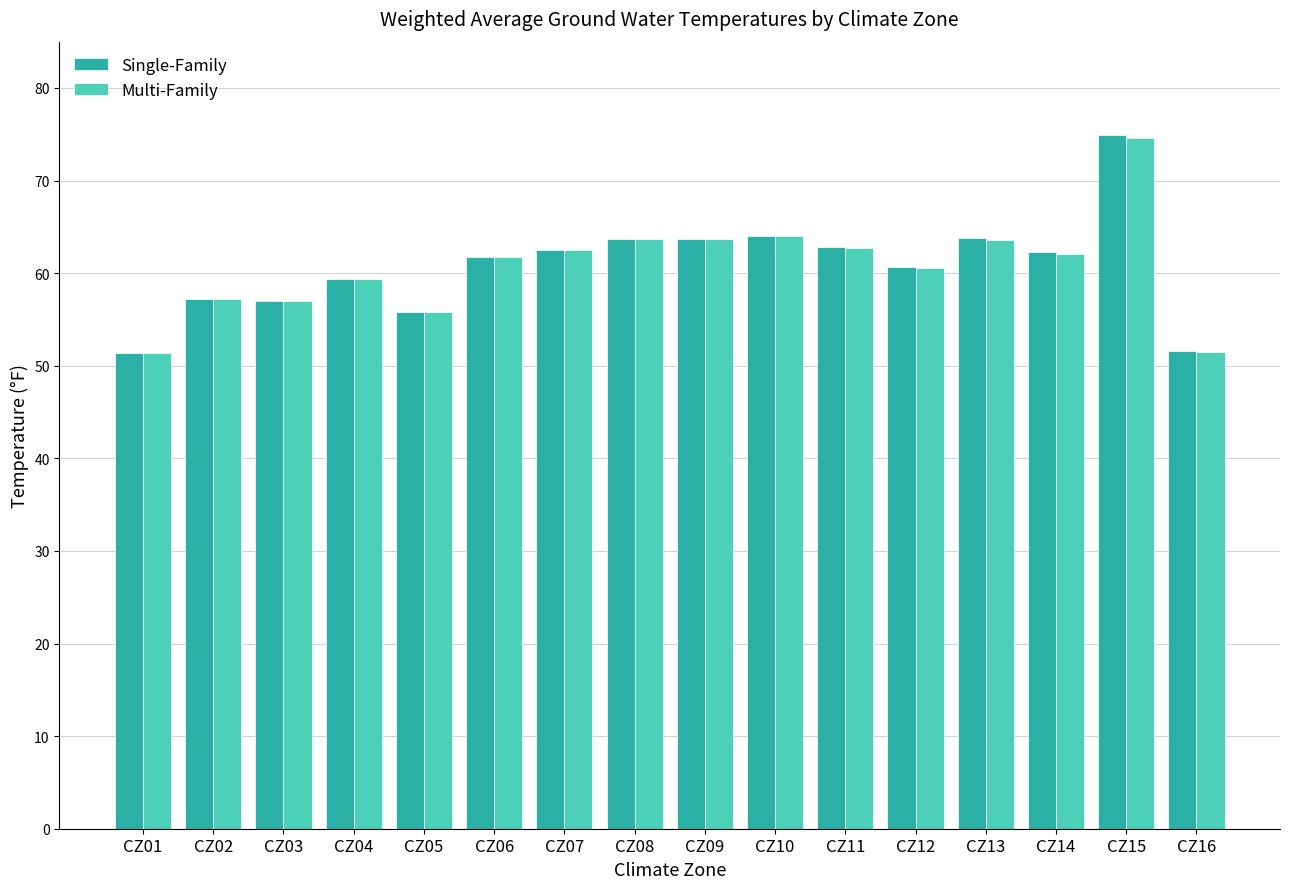

Between CZ04 and CZ15, which series saw the biggest shift?

Single-Family